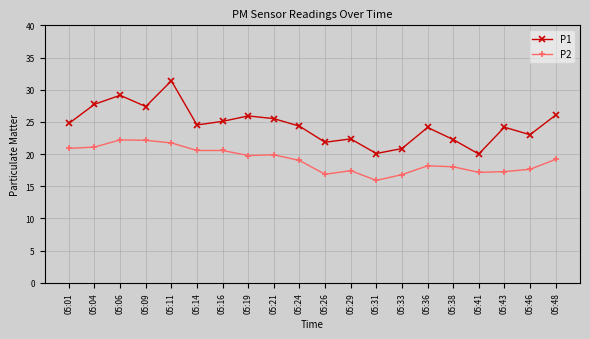

Which series has the widest spread of values?

P1